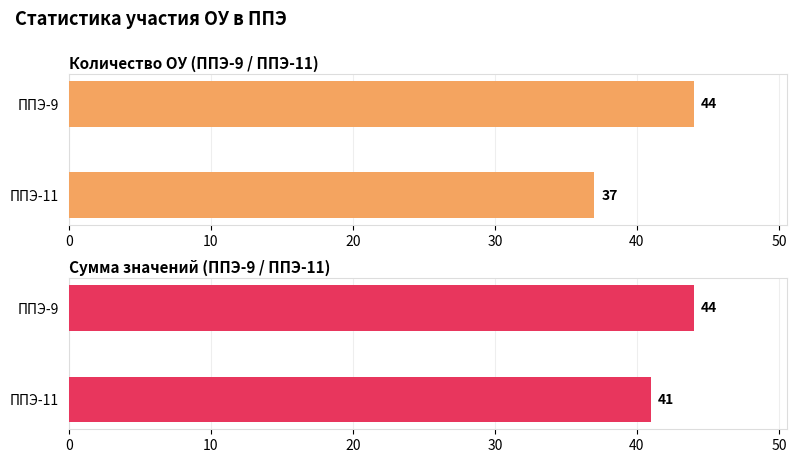

What is the maximum value shown in the chart?

44